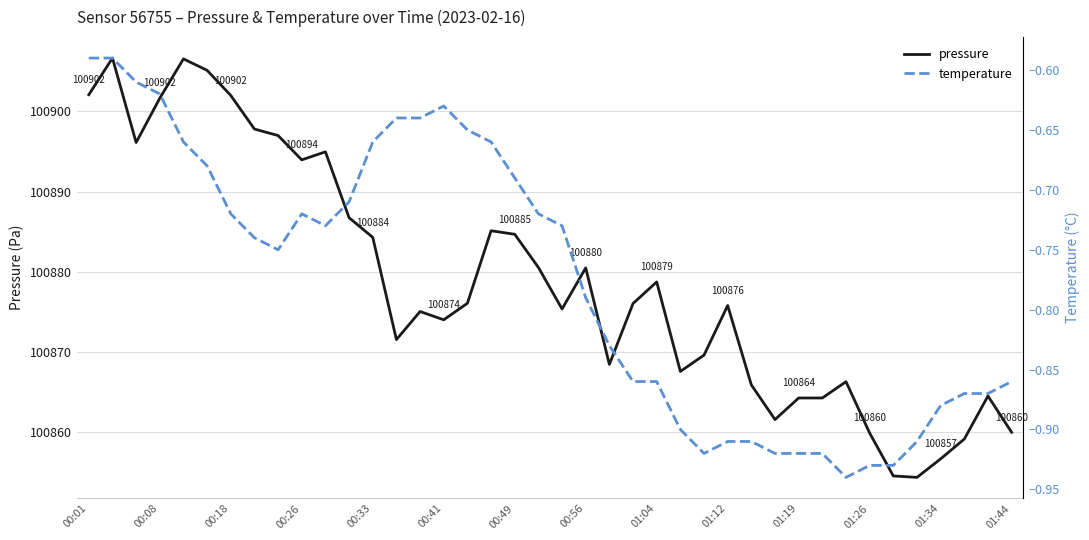

What is the highest value of the pressure series?

100906.7